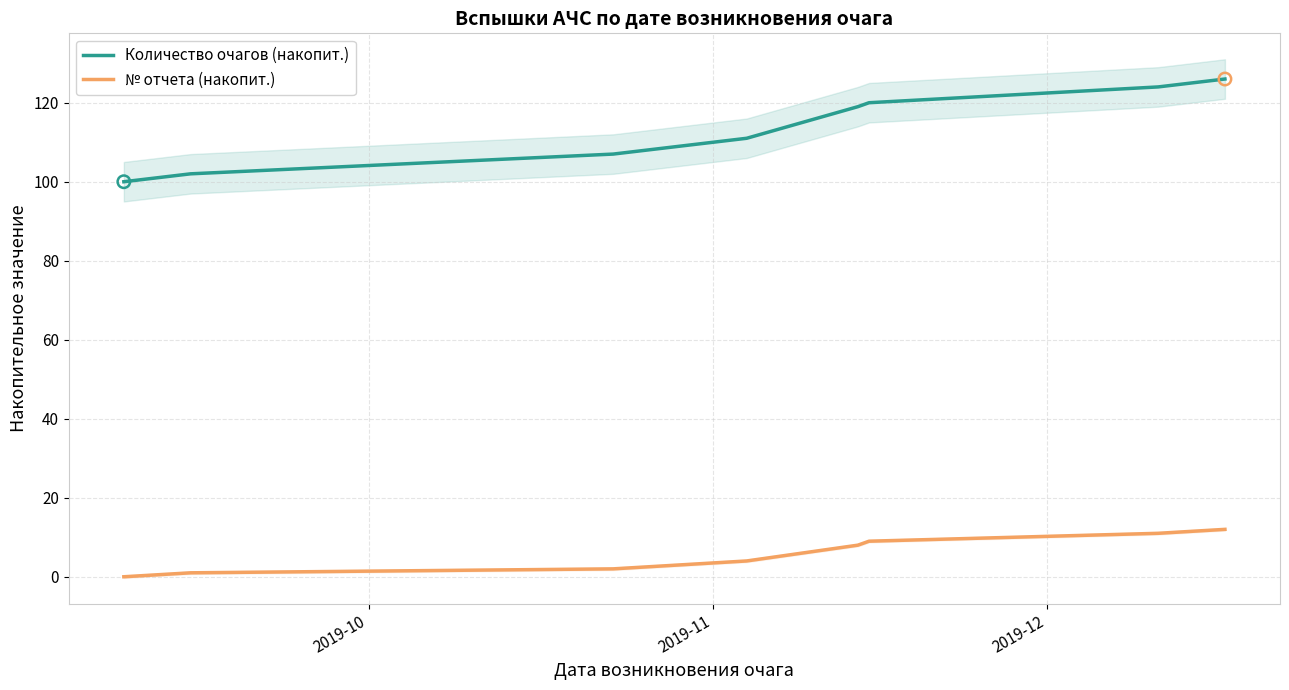

What are all the series names shown in the legend?

Количество очагов (накопит.), № отчета (накопит.)